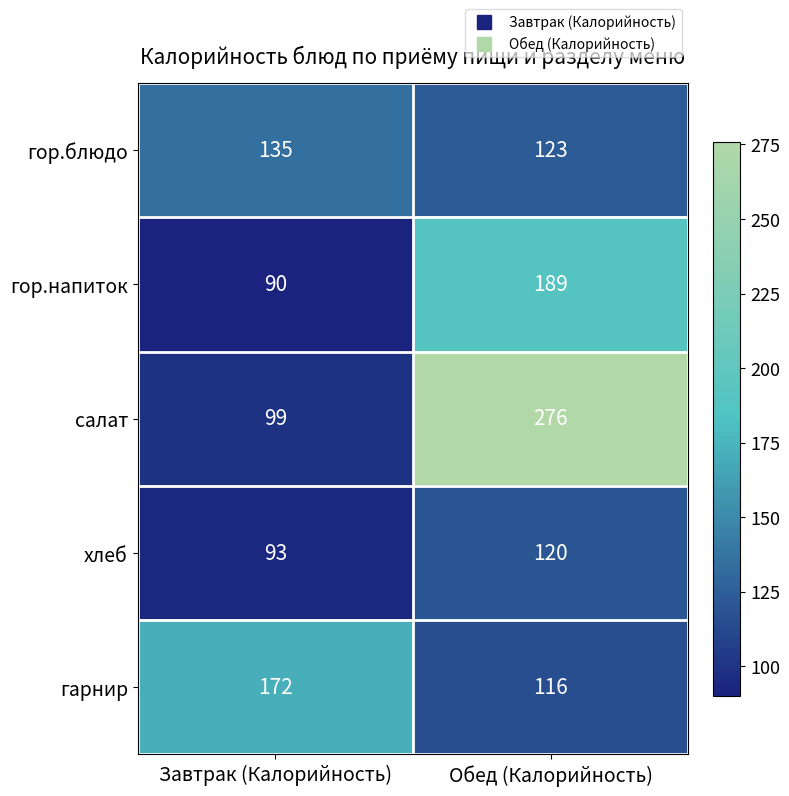

At Обед (Калорийность), list the series in order from smallest to largest.

гарнир, хлеб, гор.блюдо, гор.напиток, салат